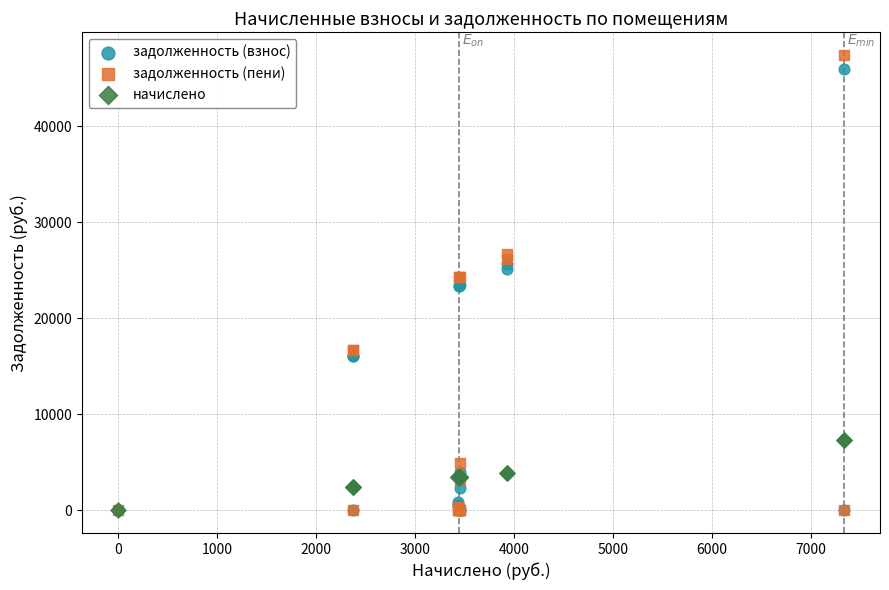

Which series reaches the maximum Y coordinate?

задолженность (пени)